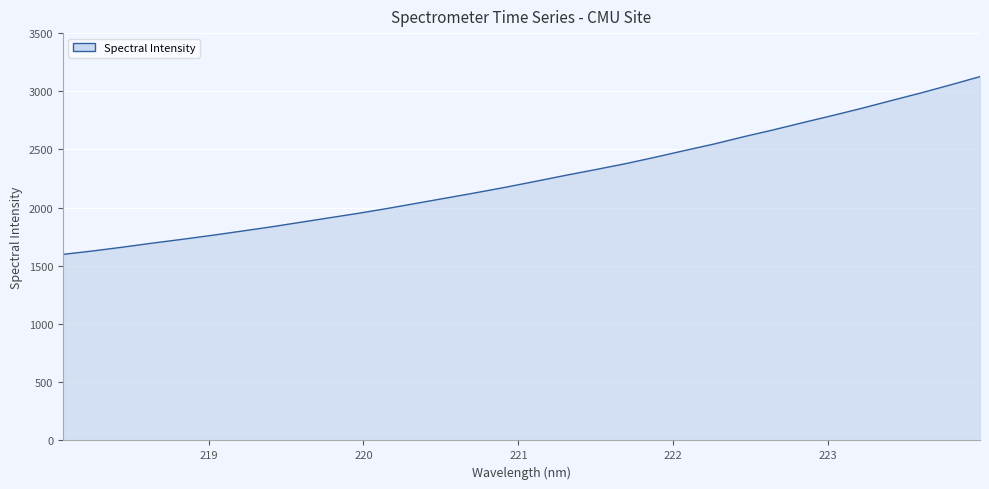

How many lines are shown in the chart?

1